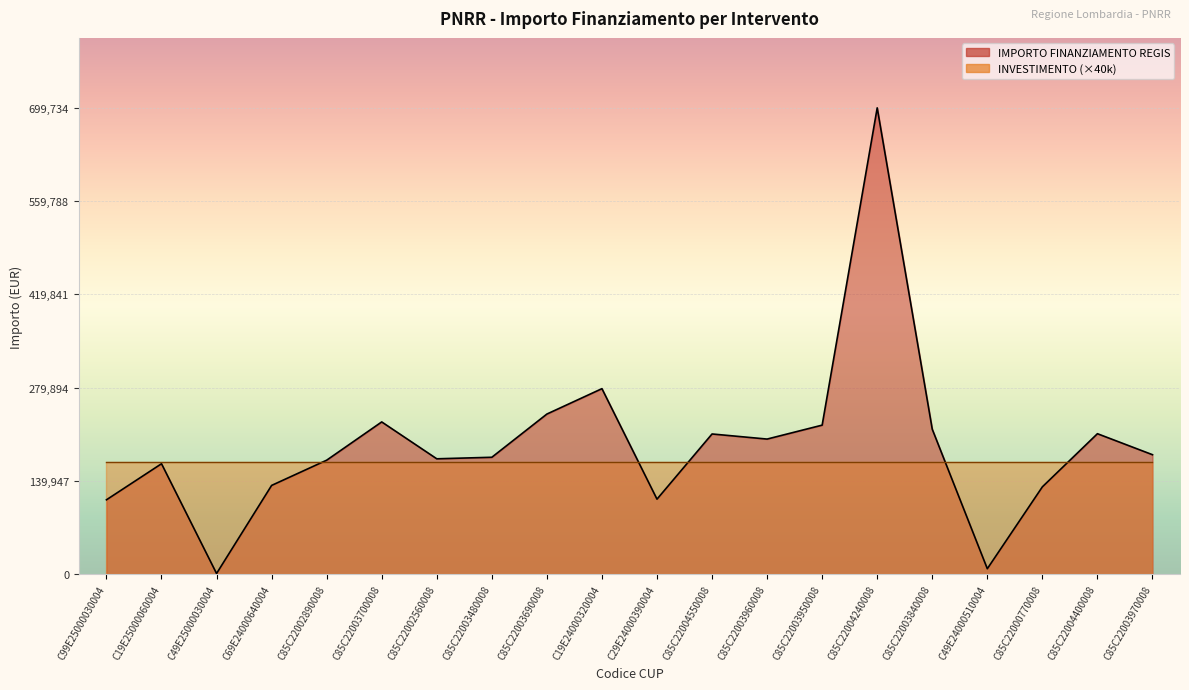

The chart shows a value of 59142.3 at C99E25000030004. True or false?

False